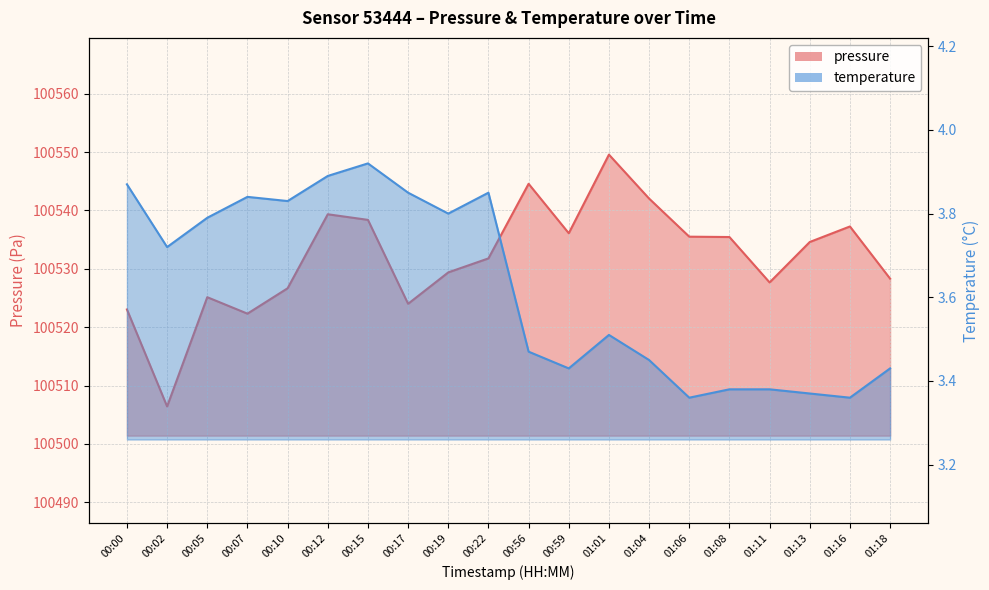

What is the difference between the highest and lowest values at 00:15?

100534.5